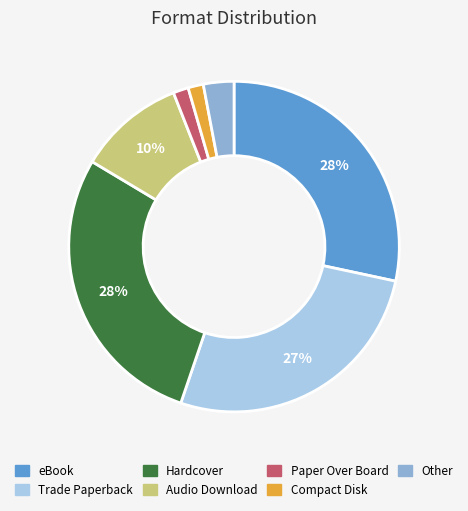

What percentage is the Other slice, to the nearest percent?

3%